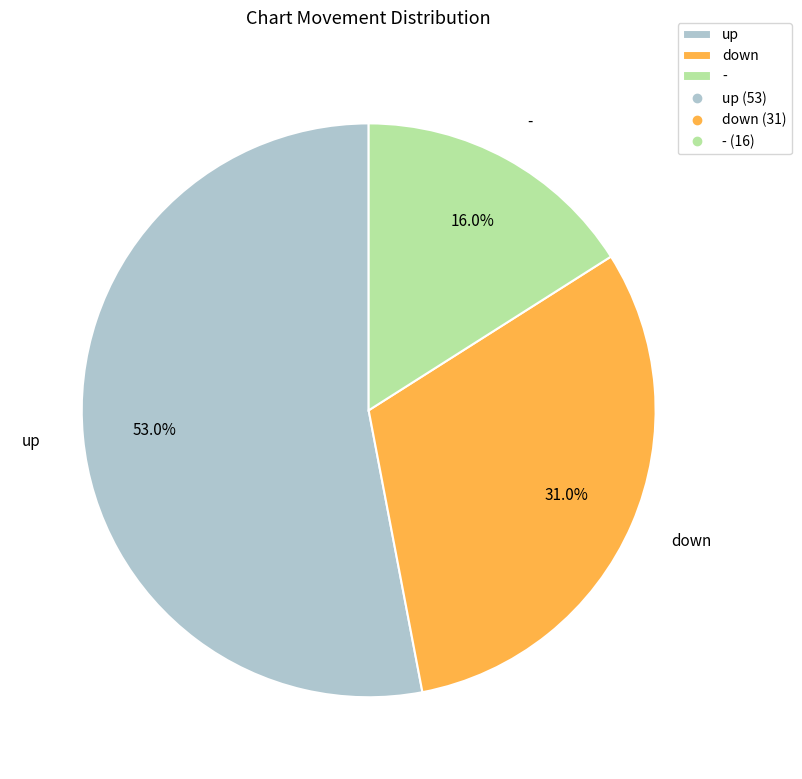

Is it true that up is 53% of the pie?

True